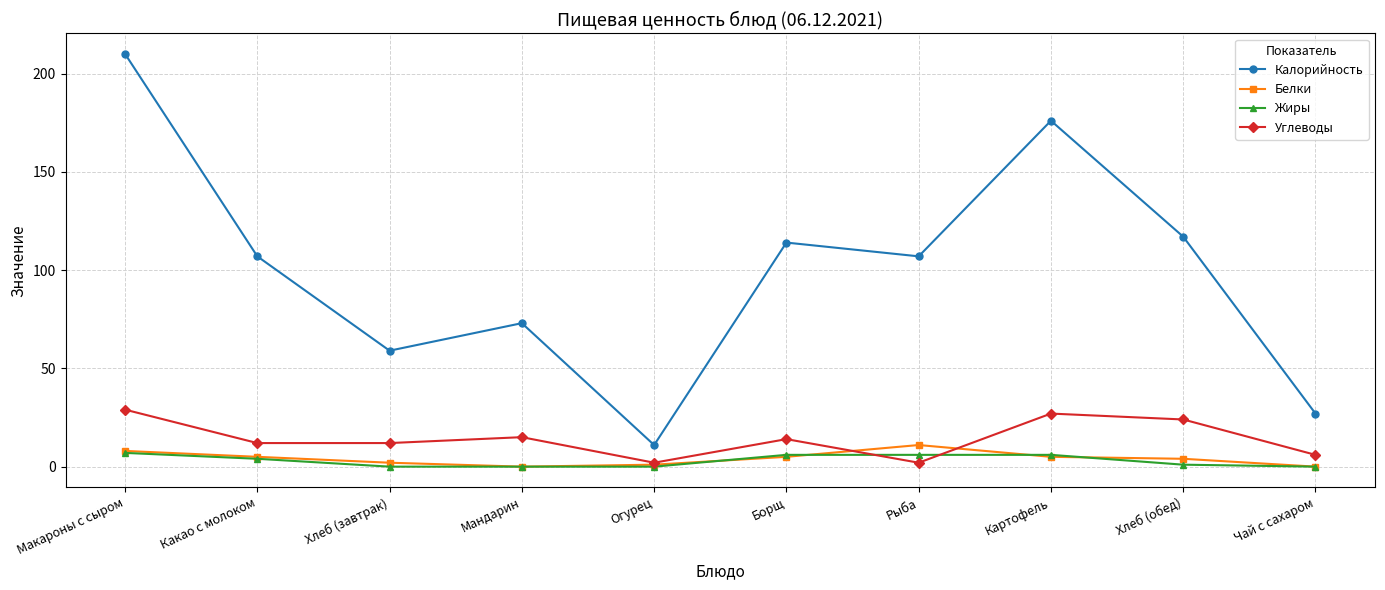

Count the number of categories in the chart.

10